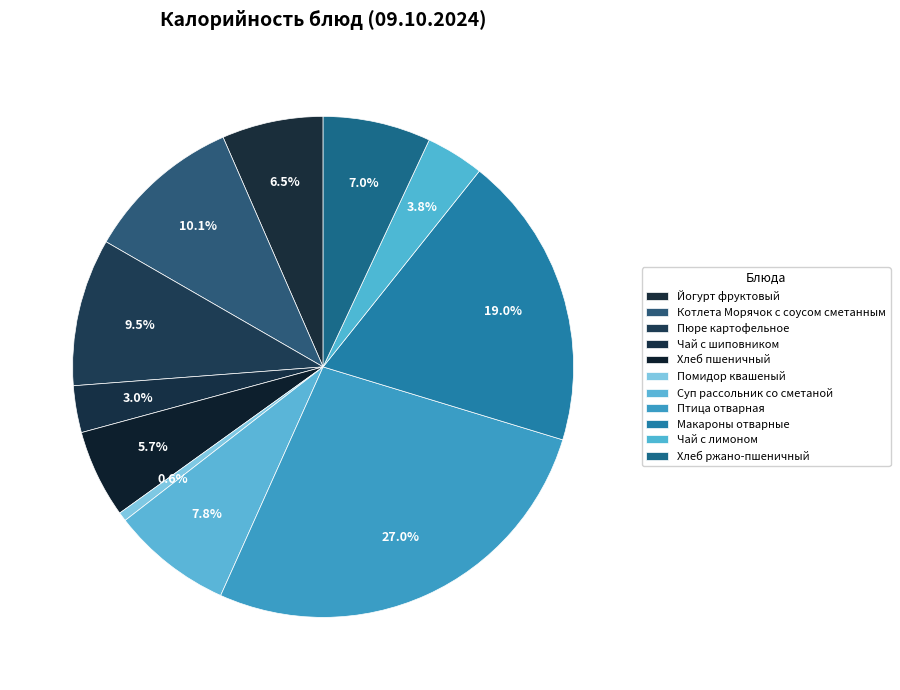

Combined, what portion of the pie is Макароны отварные and Суп рассольник со сметаной?

26.8%